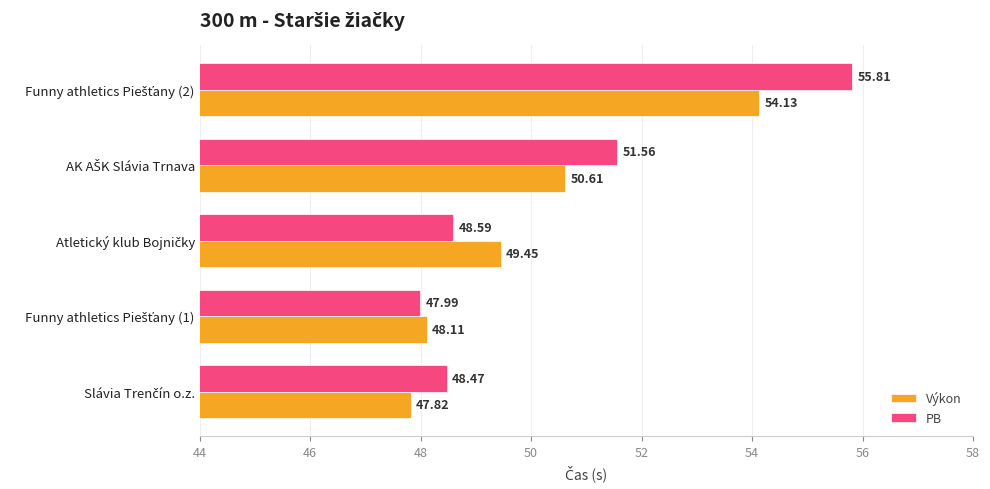

Which series has the widest spread of values?

PB